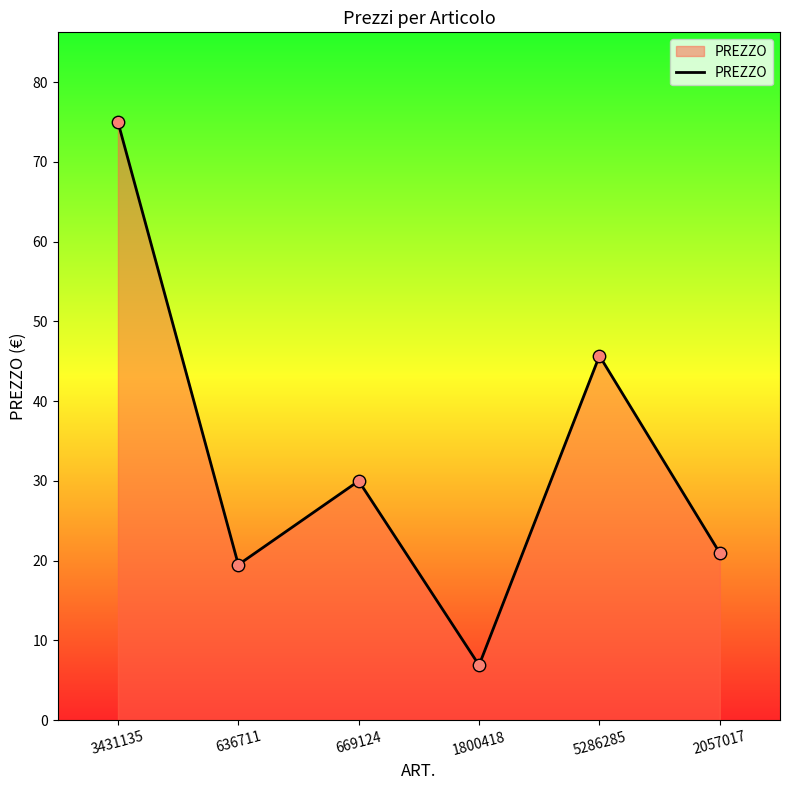

What is the ratio of the value at 5286285 to the value at 636711?

2.3